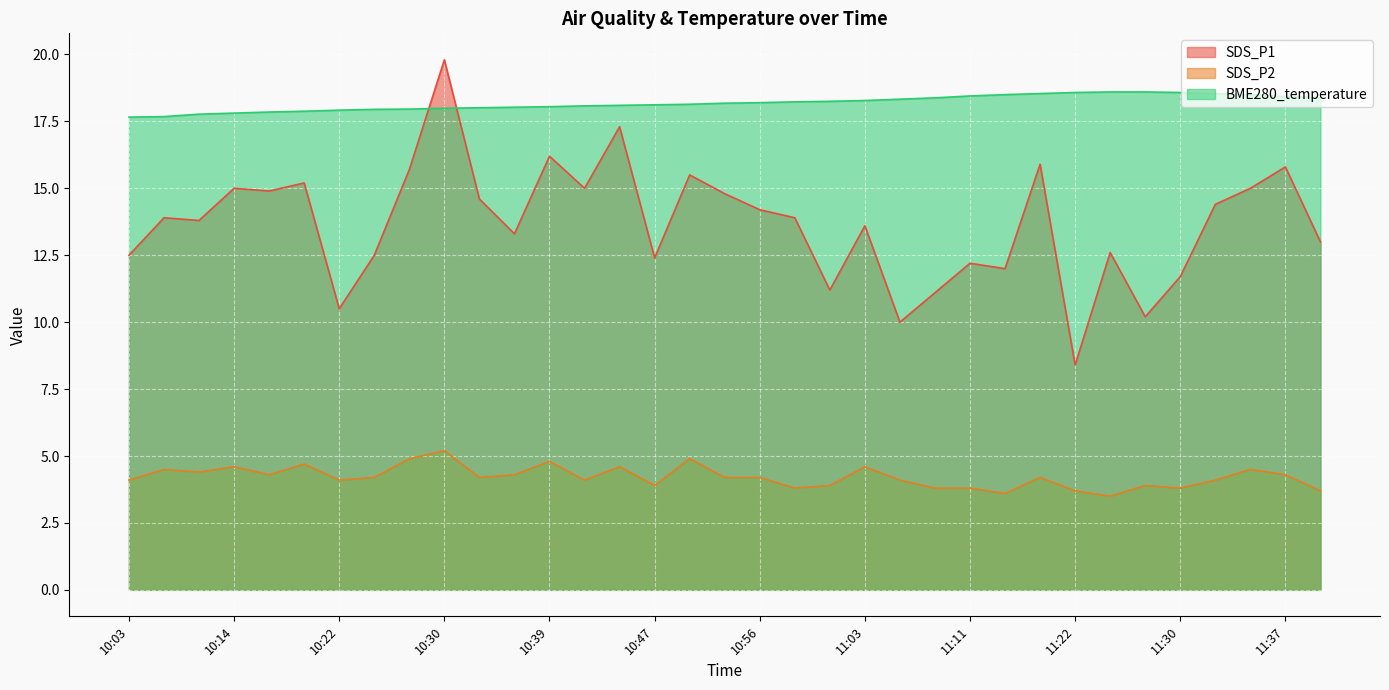

Rank the series at 10:44 from lowest to highest value.

SDS_P2, SDS_P1, BME280_temperature